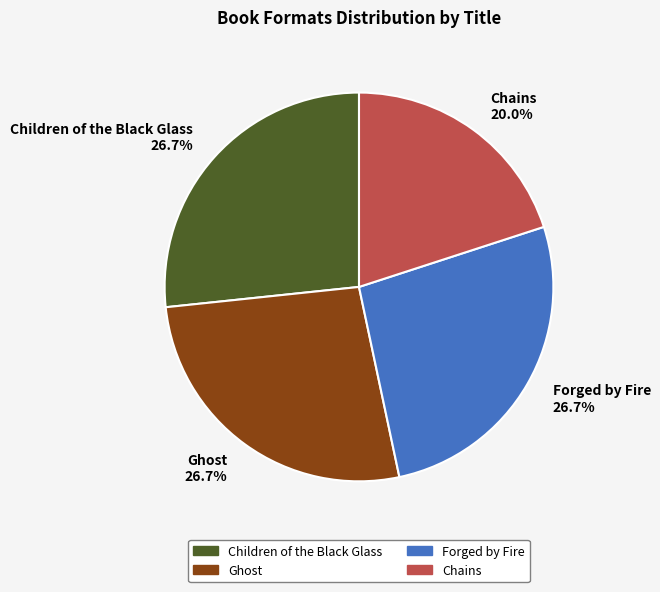

Is there a majority slice in this chart?

No